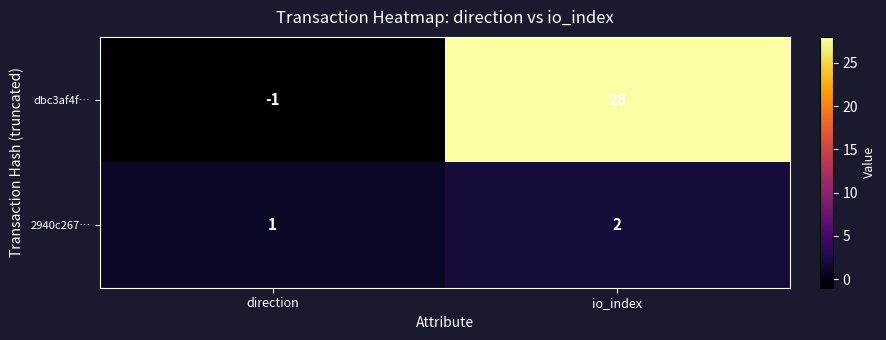

Which series has the largest total across all categories?

dbc3af4f…